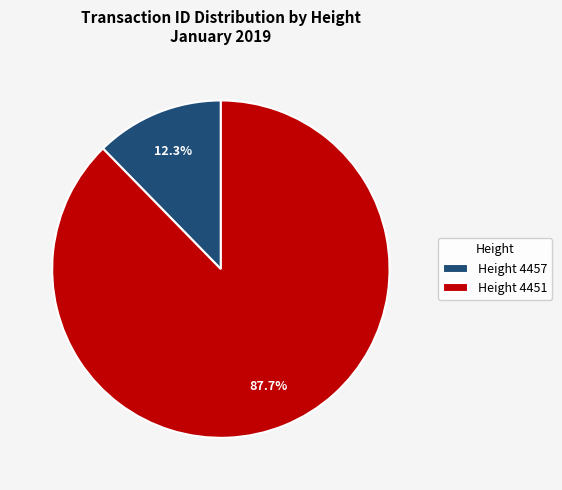

To the nearest percent, what is the average slice percentage?

50%